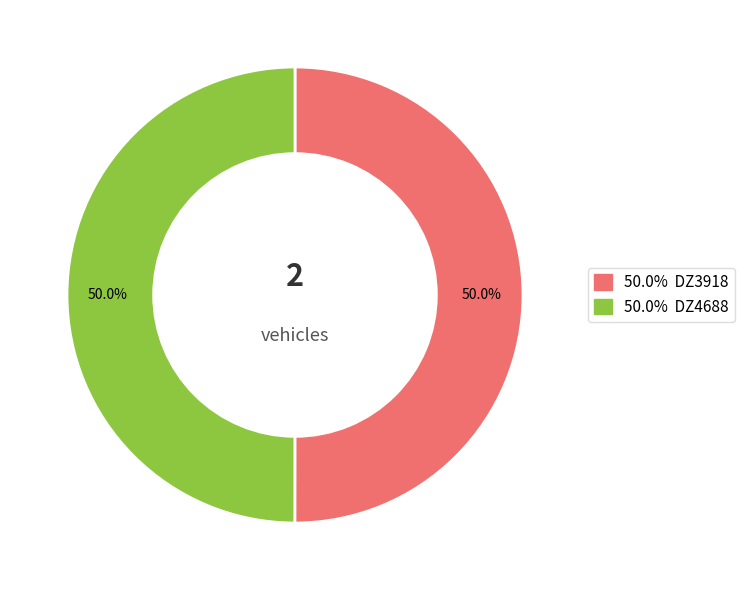

How many slices are in this pie chart?

2